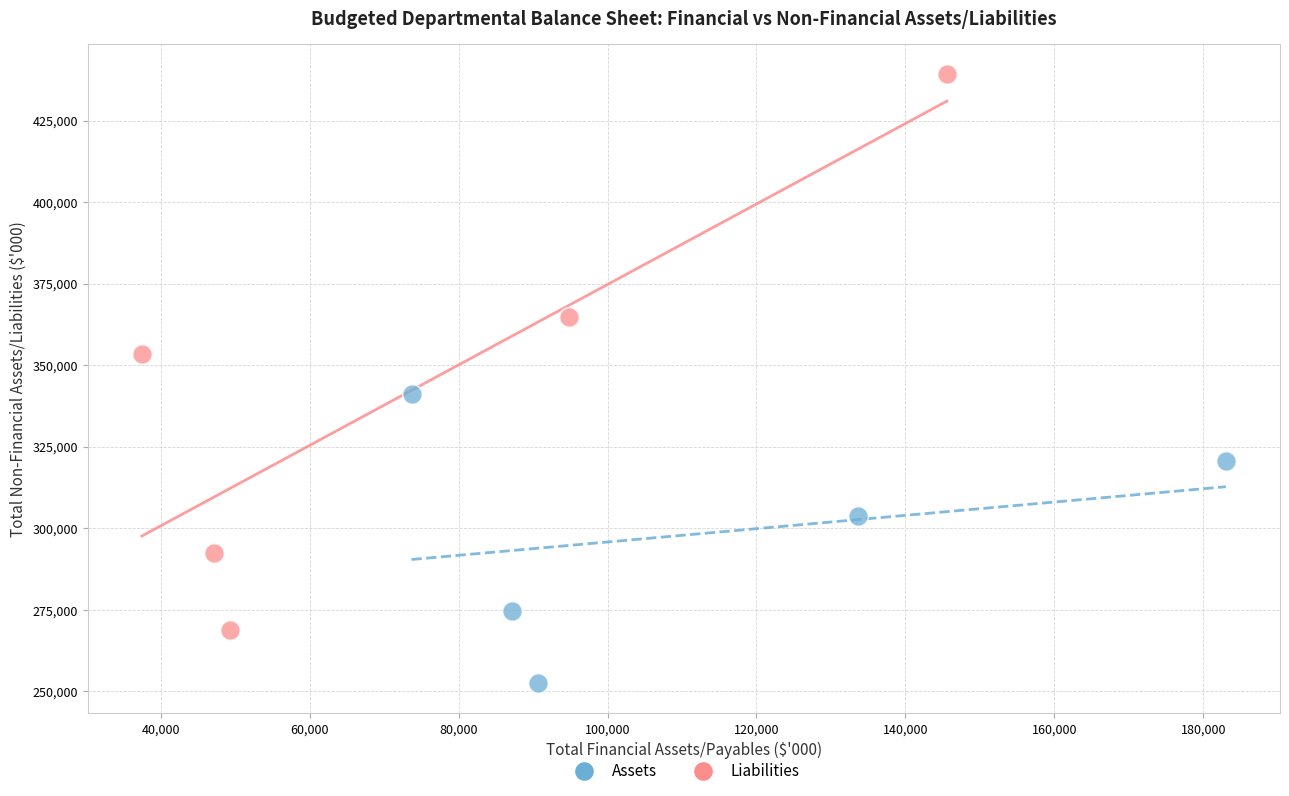

What are all the series names shown in the legend?

Assets, Liabilities